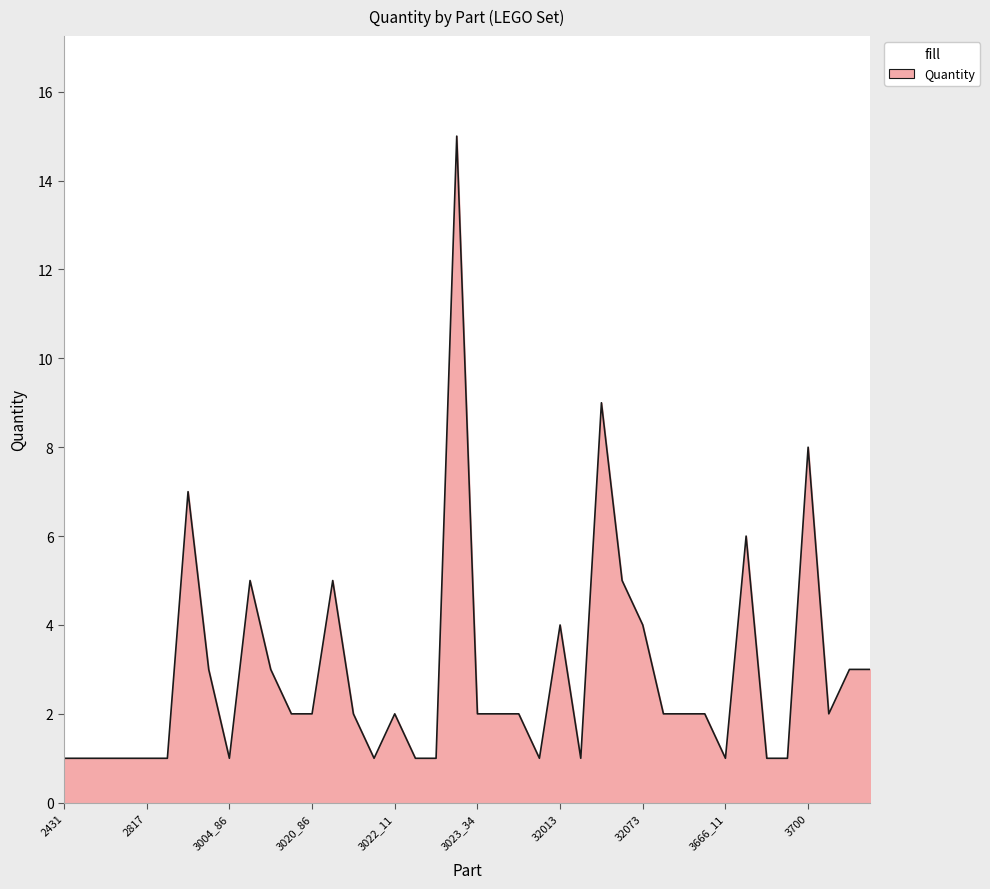

How many lines are shown in the chart?

1